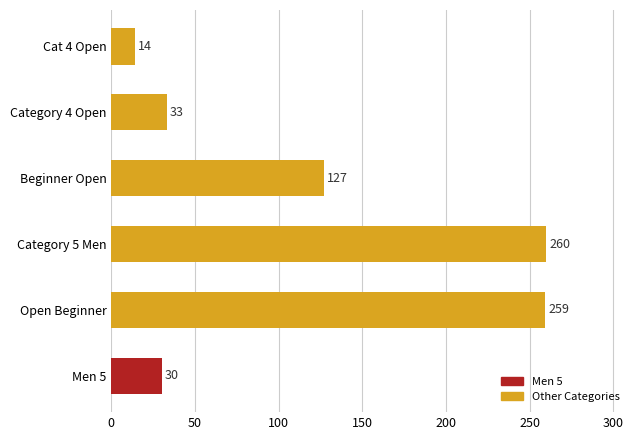

What is the maximum value shown in the chart?

260